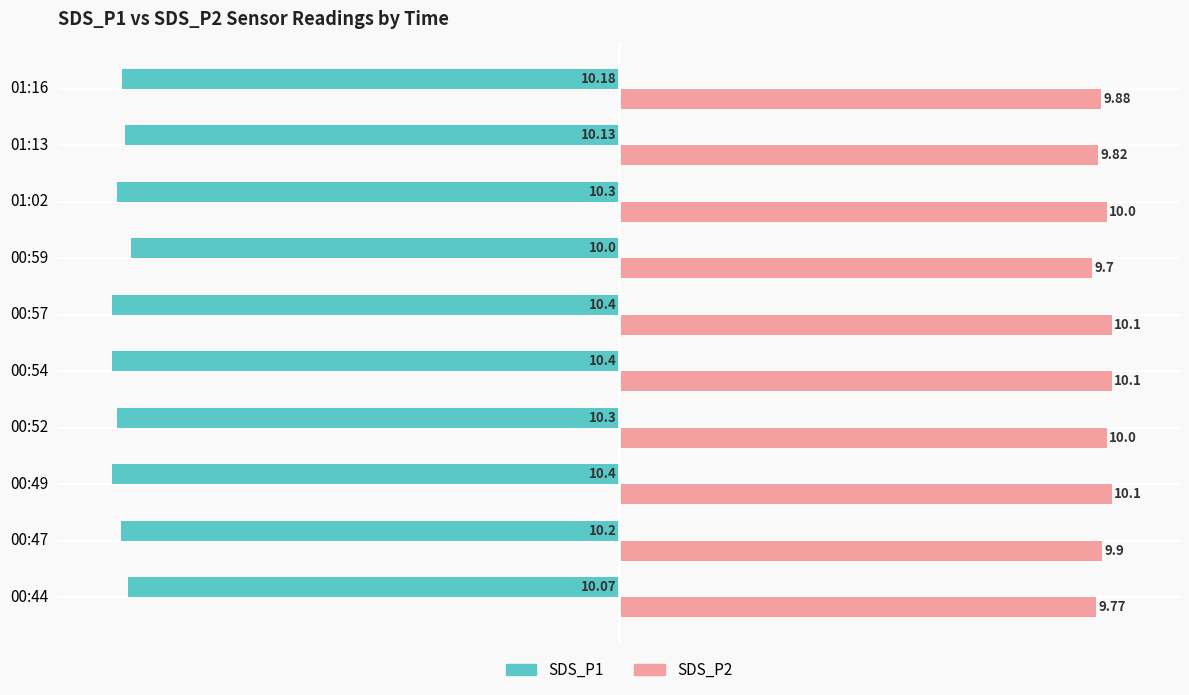

Where is SDS_P2 nearest to the value 9?

00:59